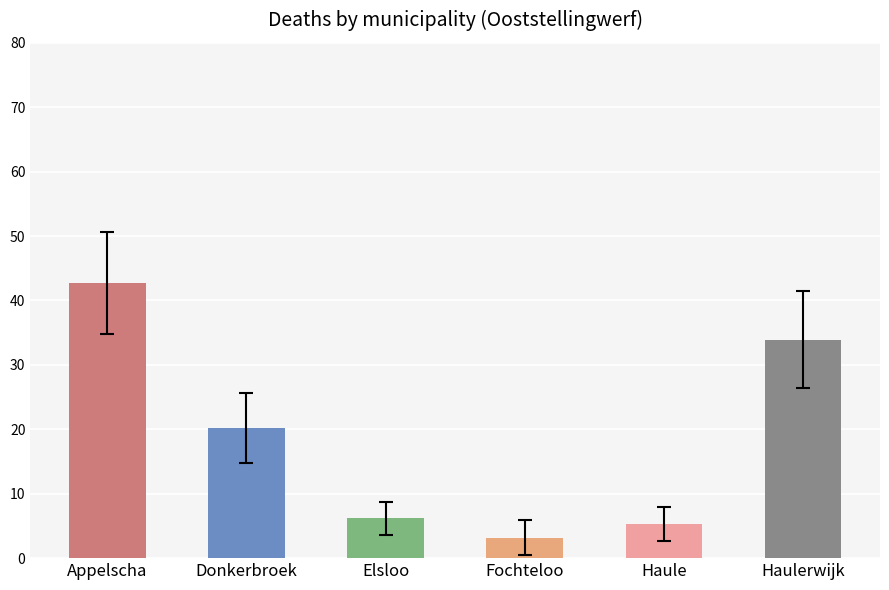

Does the chart contain stacked bars?

No